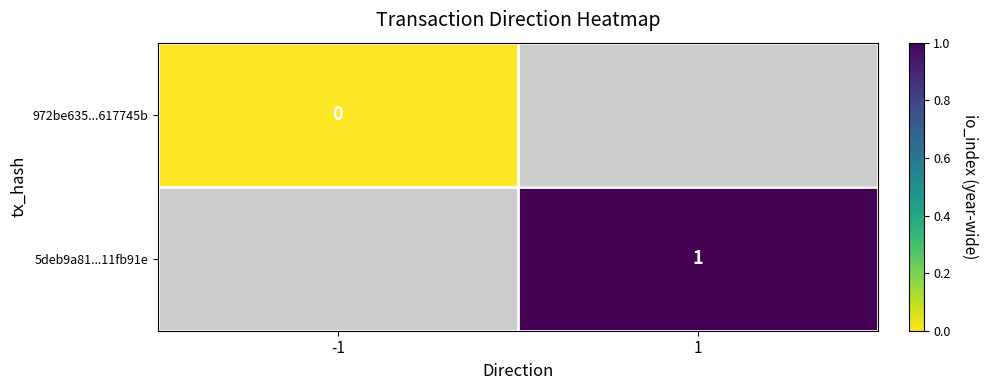

True or false: 5deb9a81...11fb91e has a value of 2 at 1.

False